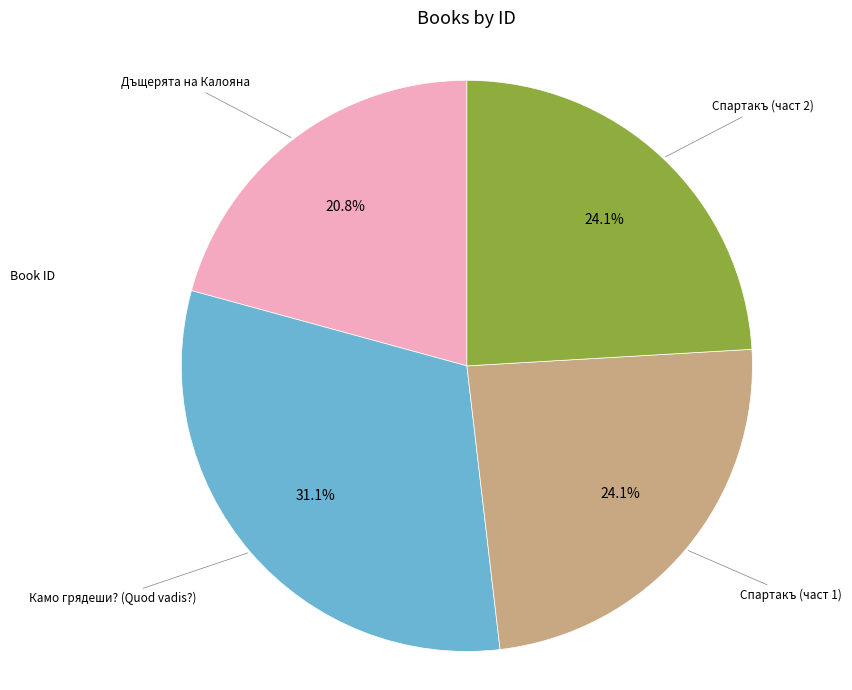

Which slice is the largest?

Камо грядеши? (Quod vadis?)